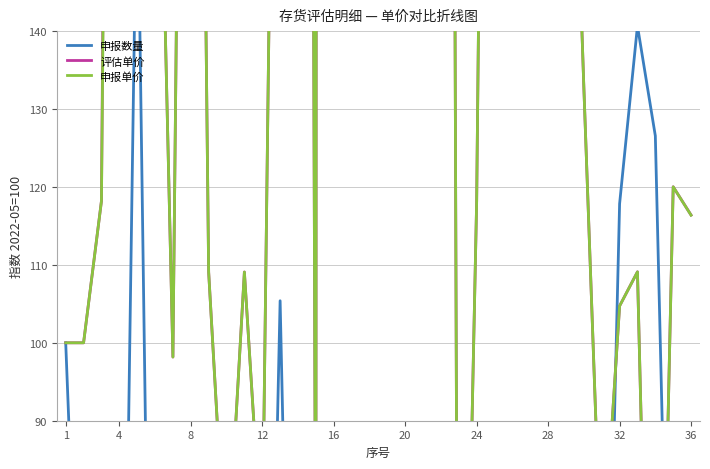

How many lines are shown in the chart?

3